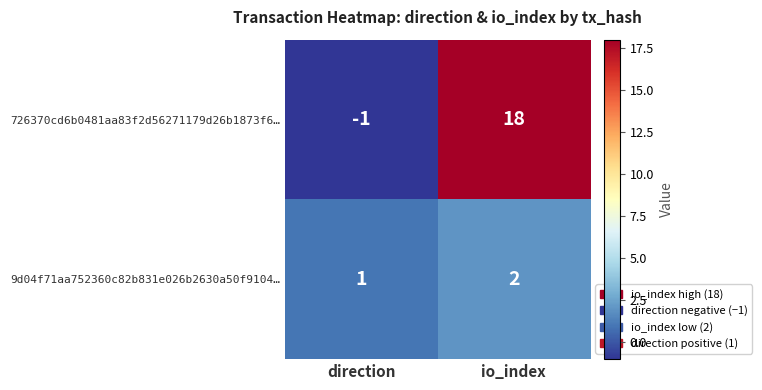

Reading left to right, list all the values displayed in this chart.

726370cd6b0481aa83f2d56271179d26b1873f6…: -1	18
9d04f71aa752360c82b831e026b2630a50f9104…: 1	2